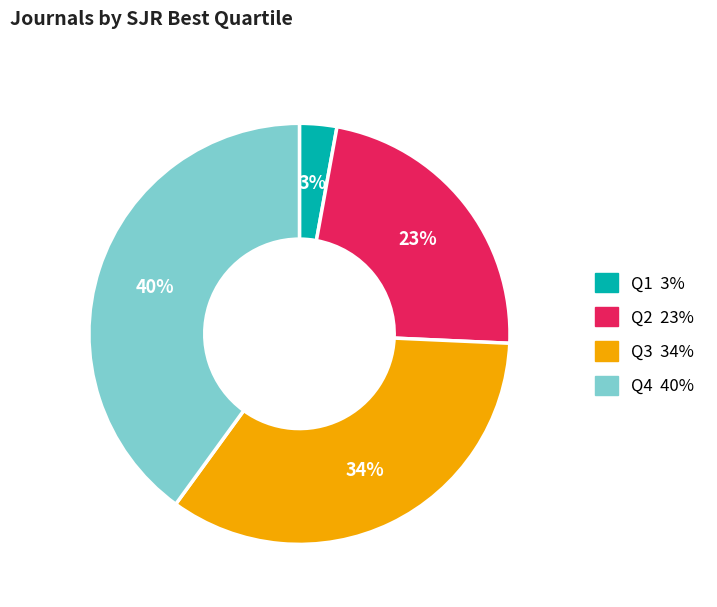

Is Q1 the majority of the pie?

No